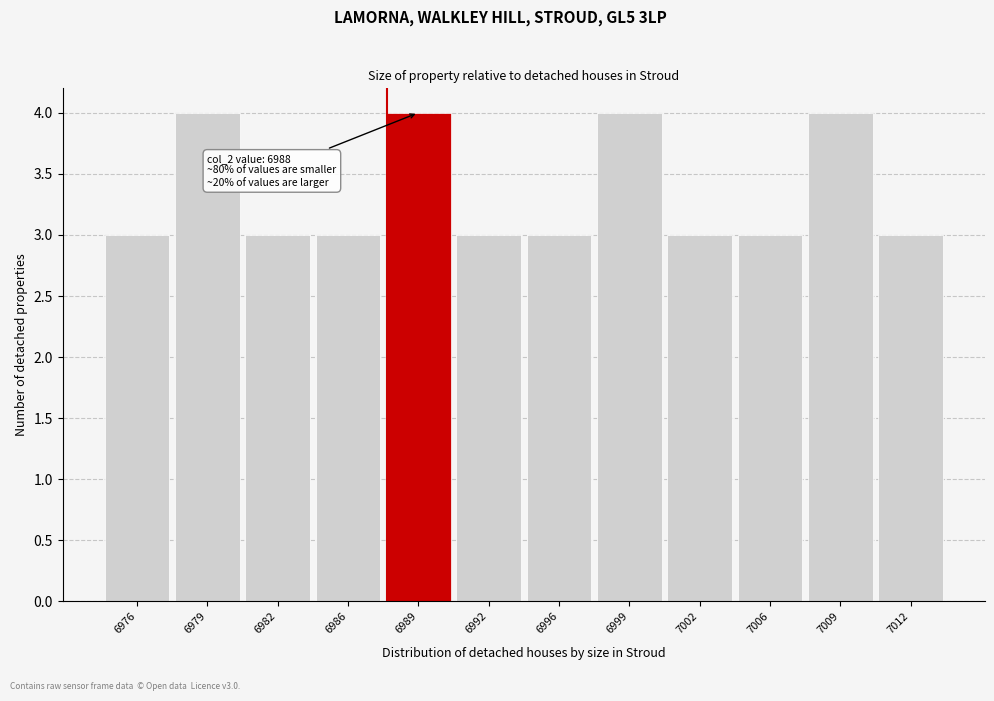

Reading right to left, what are all the values shown in this chart?

7012=3	7009=4	7006=3	7002=3	6999=4	6996=3	6992=3	6989=4	6986=3	6982=3	6979=4	6976=3